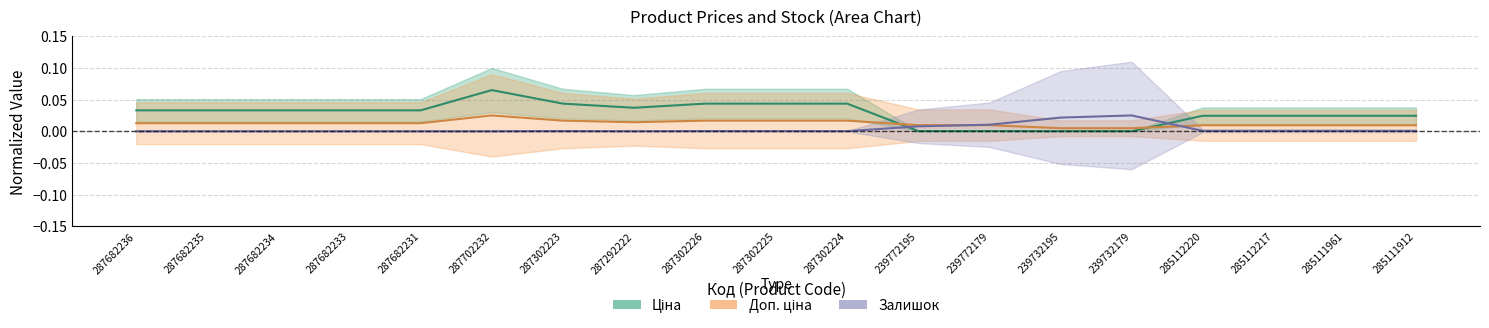

How many distinct data groups are displayed?

3